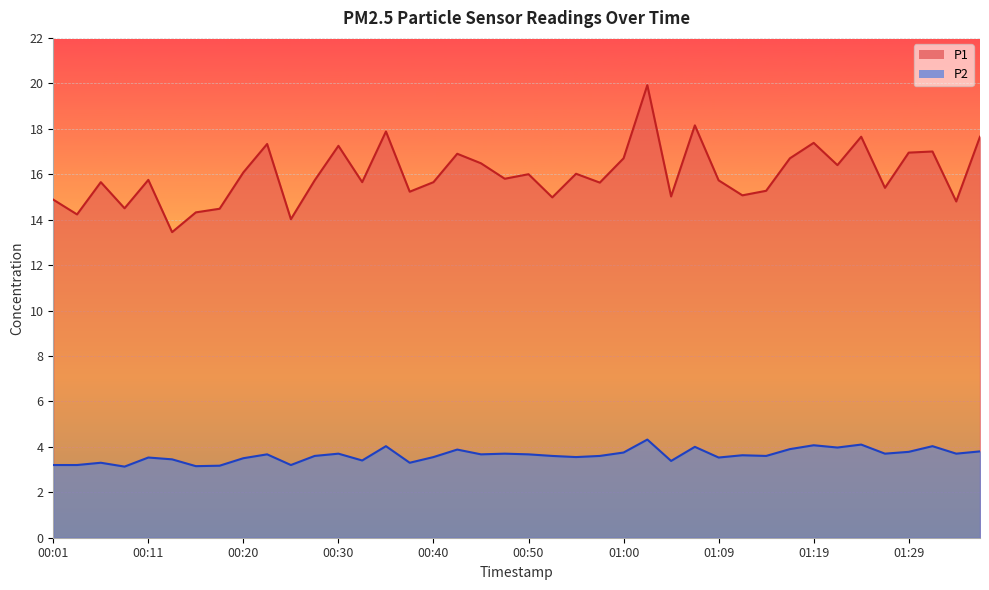

Is it true that P2 equals 3.6 at 00:28?

True